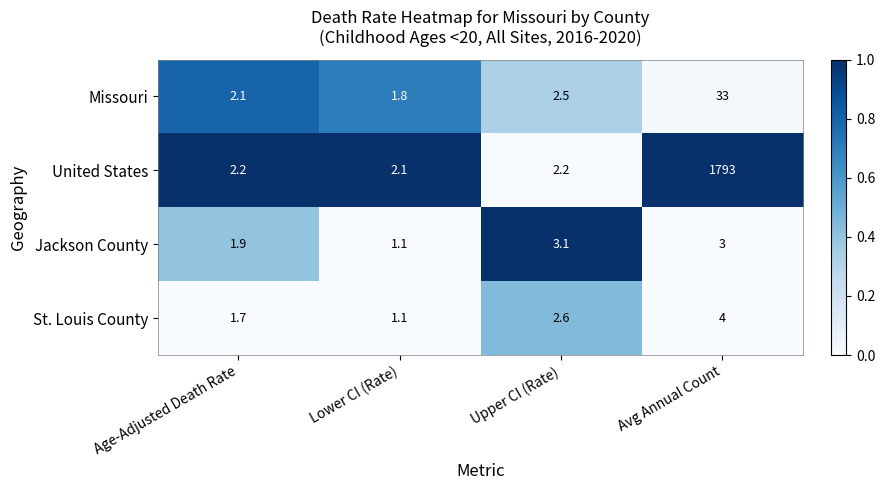

List the labels in order of St. Louis County value, smallest first.

Lower CI (Rate), Age-Adjusted Death Rate, Upper CI (Rate), Avg Annual Count